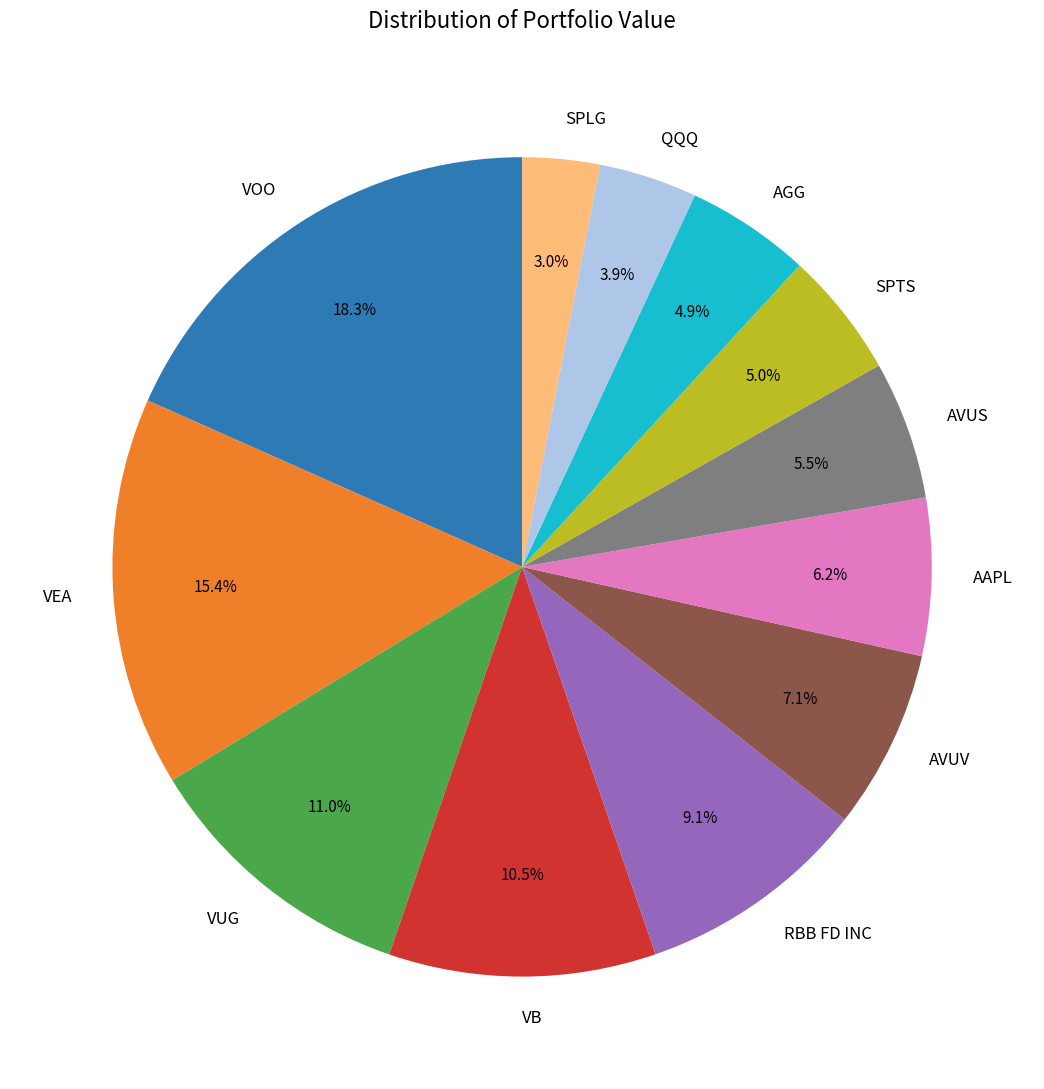

Which has a higher value, AAPL or VUG?

VUG